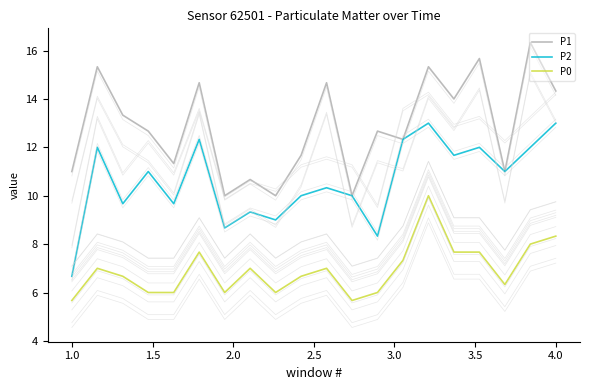

Reading left to right, extract all data points from this chart.

P1: 11.0	15.3	13.3	12.7	11.3	14.7	10.0	10.7	10.0	11.7	14.7	10.0	12.7	12.3	15.3	14.0	15.7	11.0	16.3	14.3
P2: 6.7	12.0	9.7	11.0	9.7	12.3	8.7	9.3	9.0	10.0	10.3	10.0	8.3	12.3	13.0	11.7	12.0	11.0	12.0	13.0
P0: 5.7	7.0	6.7	6.0	6.0	7.7	6.0	7.0	6.0	6.7	7.0	5.7	6.0	7.3	10.0	7.7	7.7	6.3	8.0	8.3